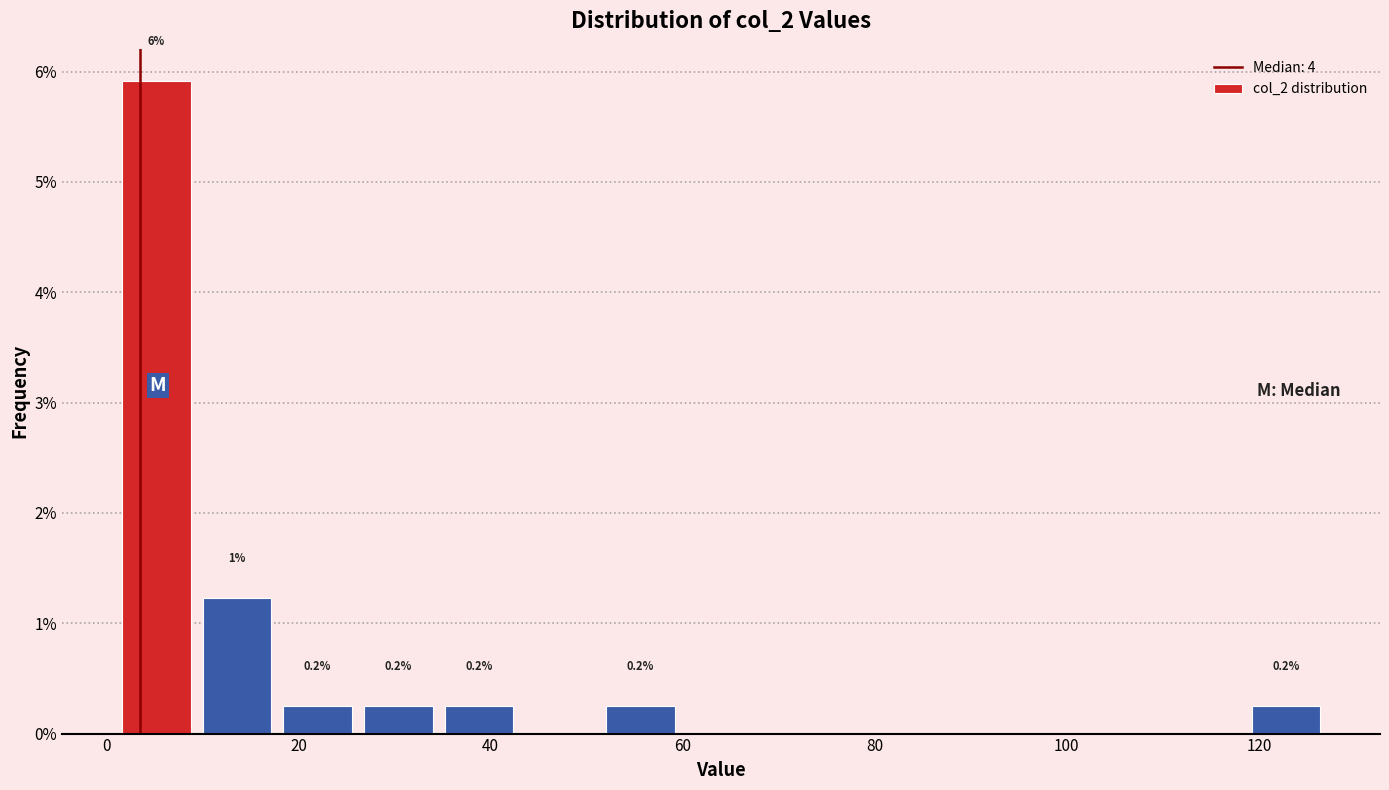

Over which range of the x-axis is the bar tallest?

1.0 to 9.4